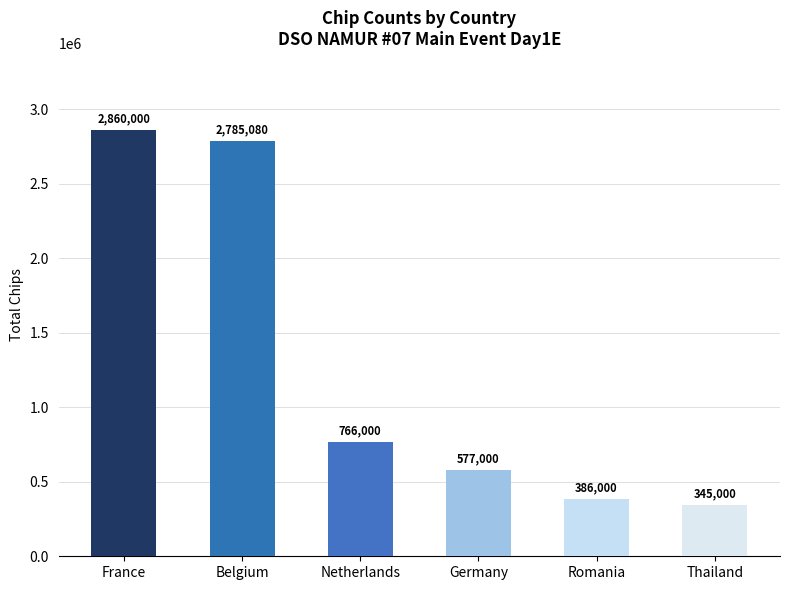

Which category has the highest value across all series?

France